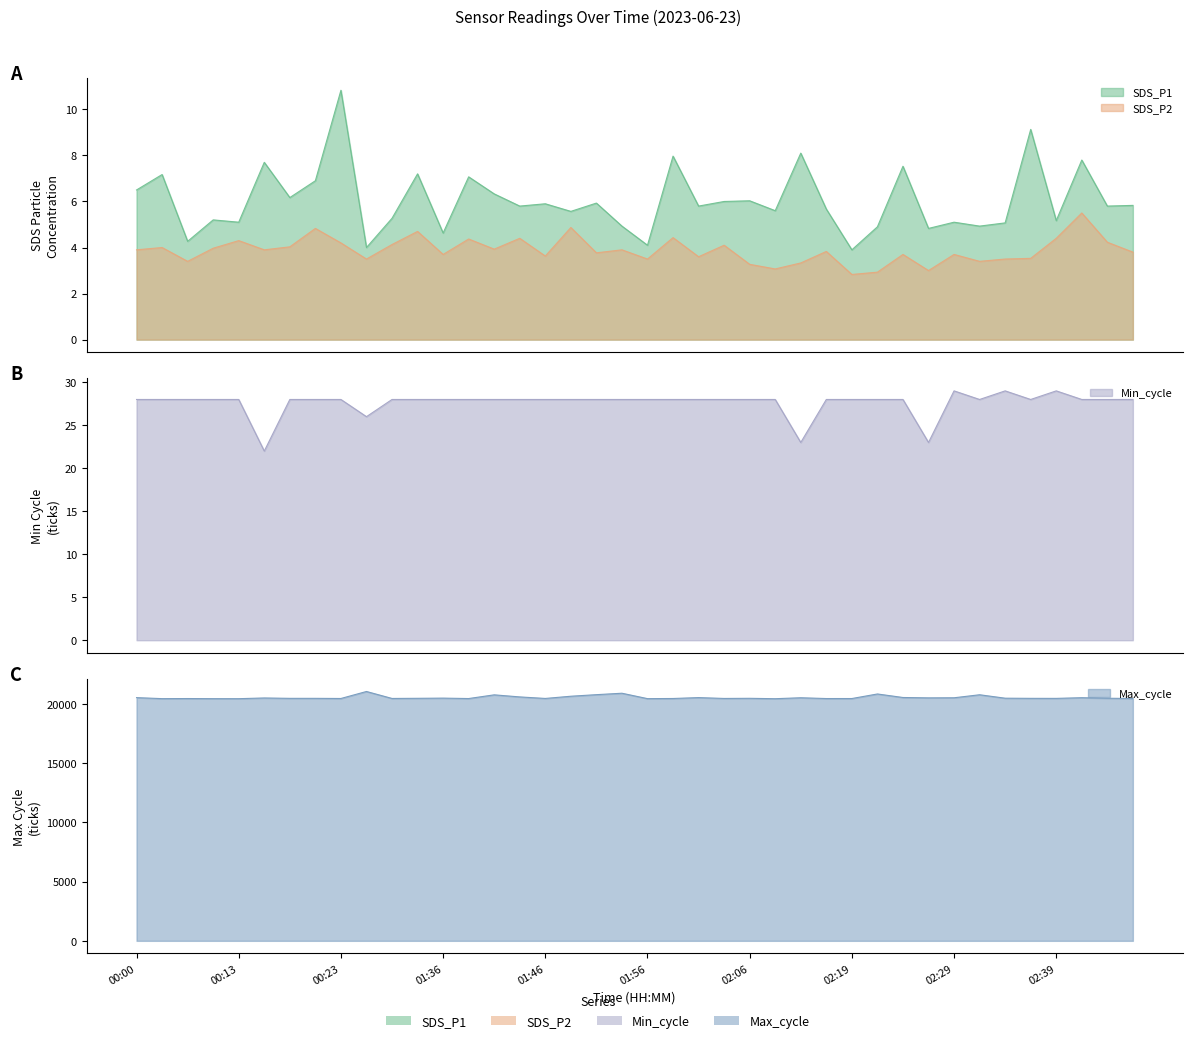

At 00:00, list the series in order from largest to smallest.

Max_cycle, Min_cycle, SDS_P1, SDS_P2